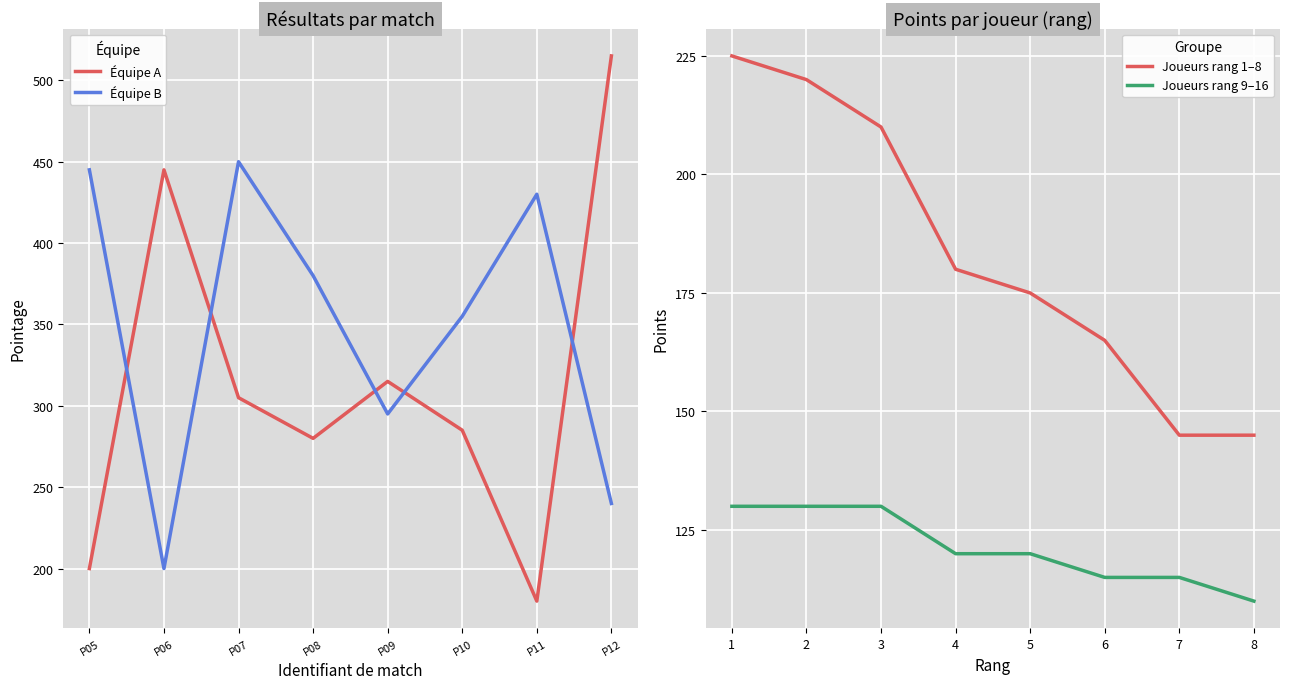

True or false: Équipe A has a value of 418 at P08.

False